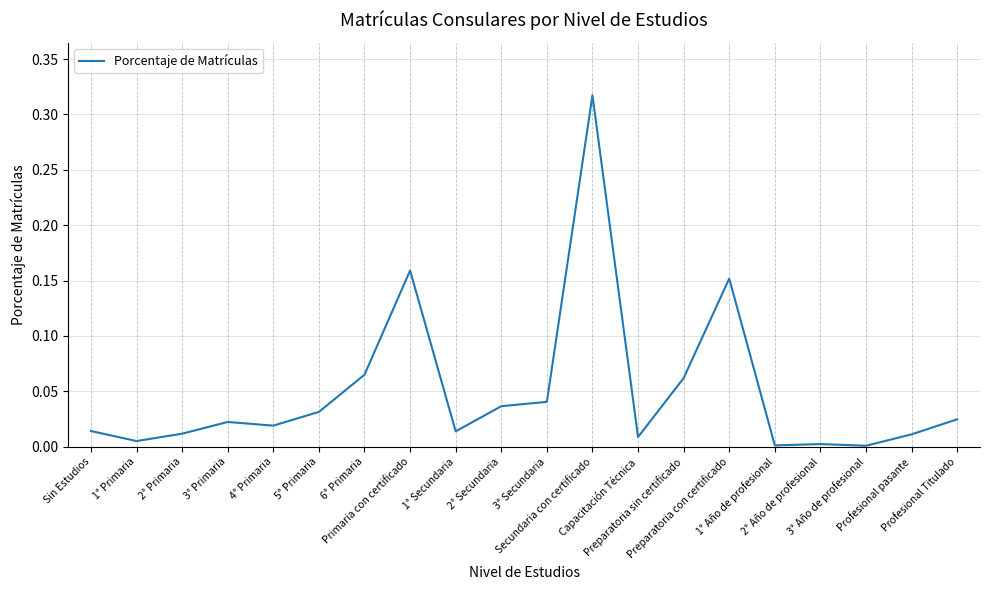

Where is the first local minimum?

1° Primaria